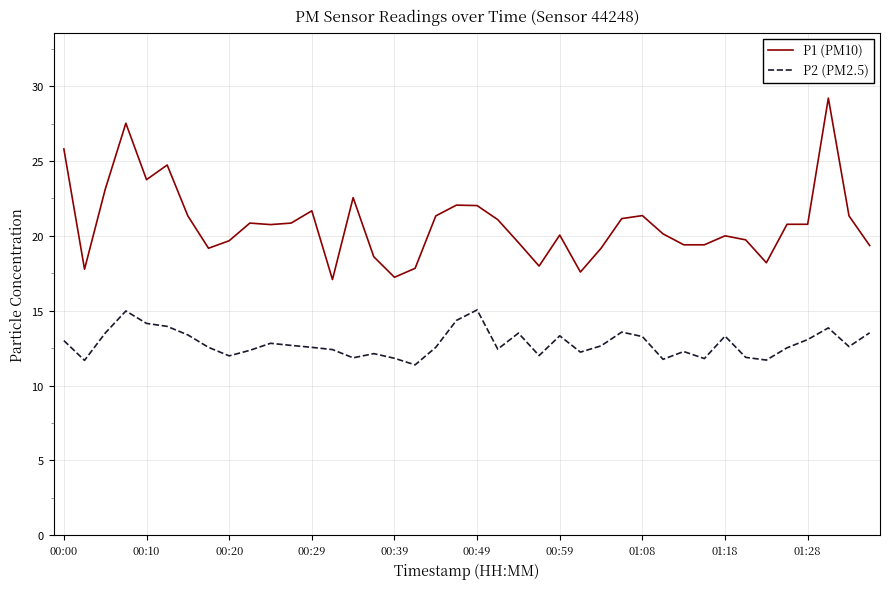

What is the smallest value displayed?

11.4